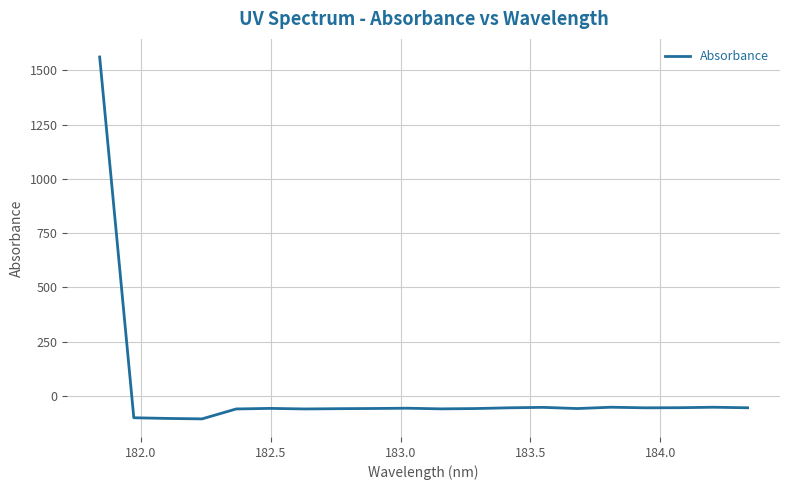

What is the smallest value displayed?

-105.0